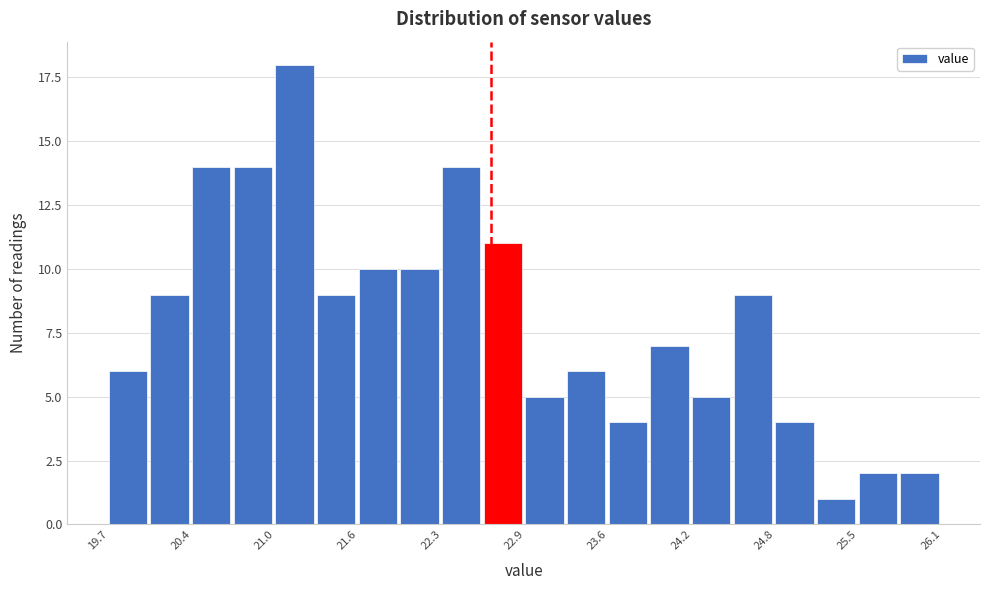

Around what value on the x-axis is the tallest bar? Give the approximate position of its centre, as read against the axis.

21.2